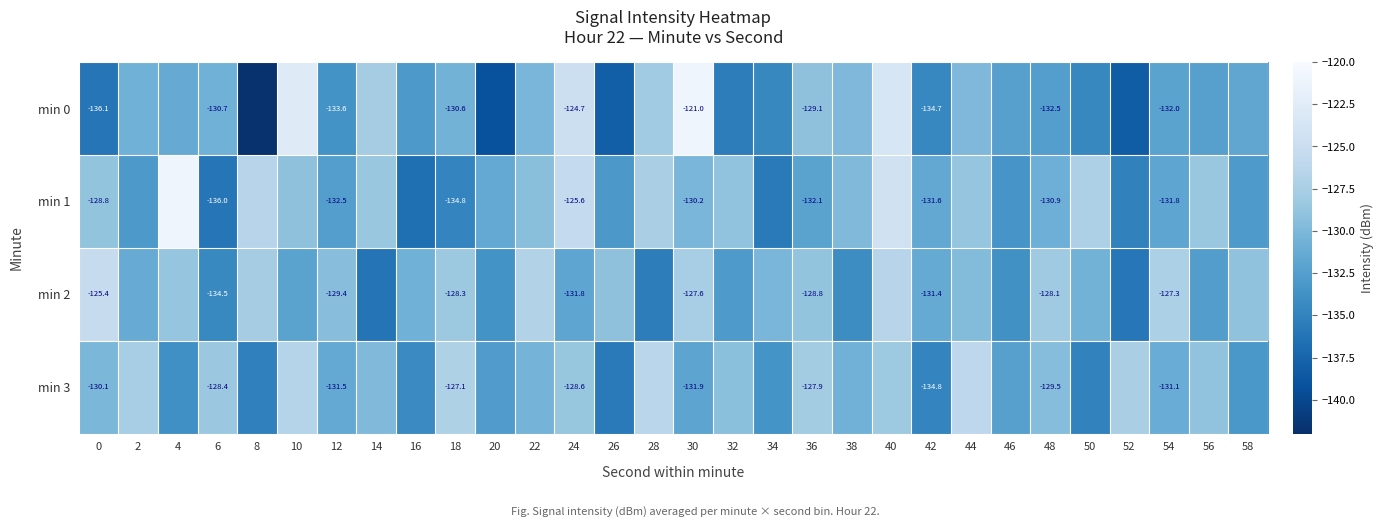

How many values in the min 0 series are below -131?

17